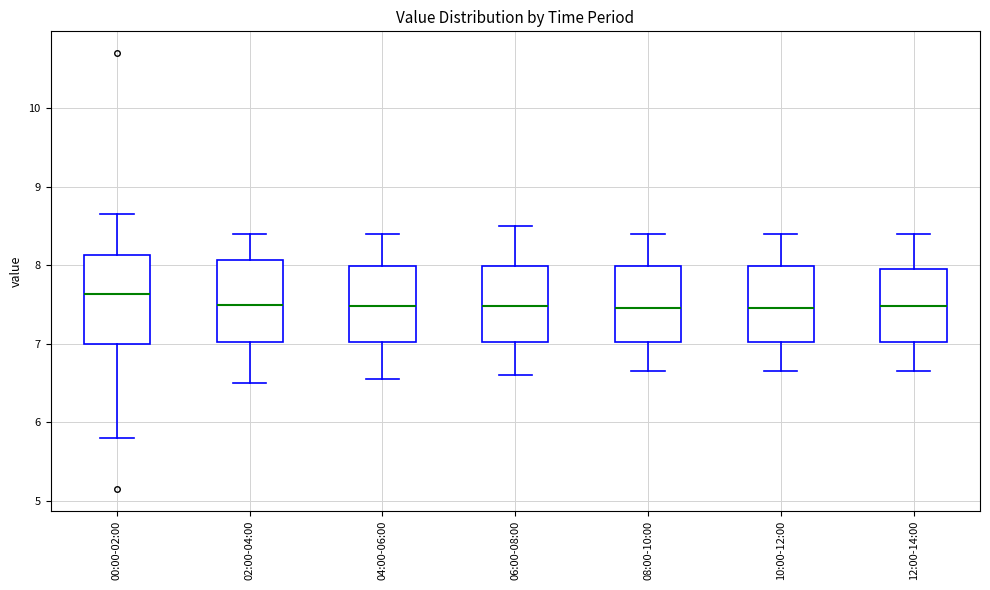

Reading left to right, read every box against the y-axis: the position of its median line, the range the box covers, and the ends of its whiskers. The values are not printed on the chart, so give them approximately, as read against the axis.

00:00-02:00: median 7.6, box 7.0 to 8.1, whiskers 5.8 to 8.7
02:00-04:00: median 7.5, box 7.0 to 8.1, whiskers 6.5 to 8.4
04:00-06:00: median 7.5, box 7.0 to 8.0, whiskers 6.6 to 8.4
06:00-08:00: median 7.5, box 7.0 to 8.0, whiskers 6.6 to 8.5
08:00-10:00: median 7.5, box 7.0 to 8.0, whiskers 6.7 to 8.4
10:00-12:00: median 7.5, box 7.0 to 8.0, whiskers 6.7 to 8.4
12:00-14:00: median 7.5, box 7.0 to 8.0, whiskers 6.7 to 8.4